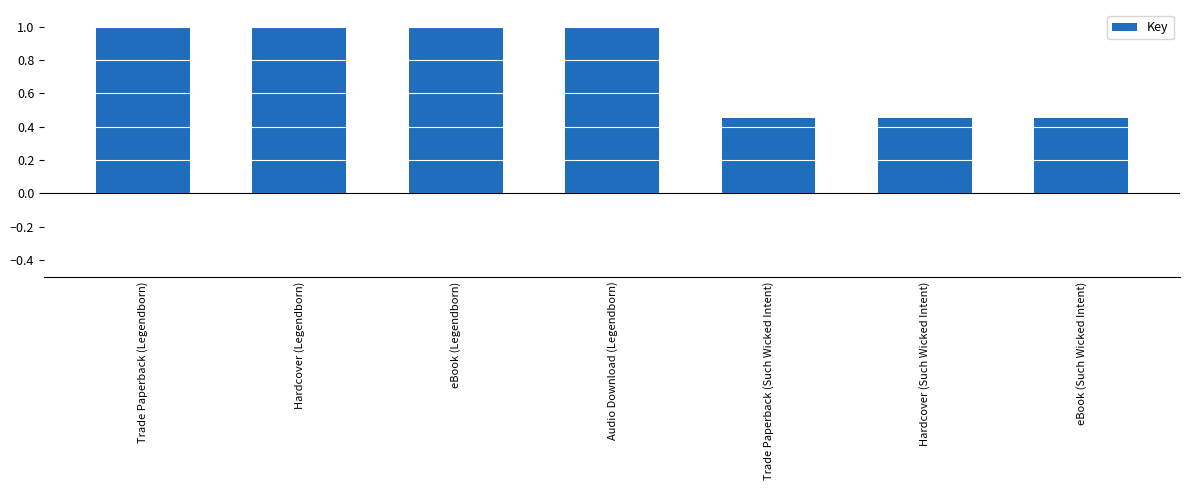

Count the number of data series in this chart.

1